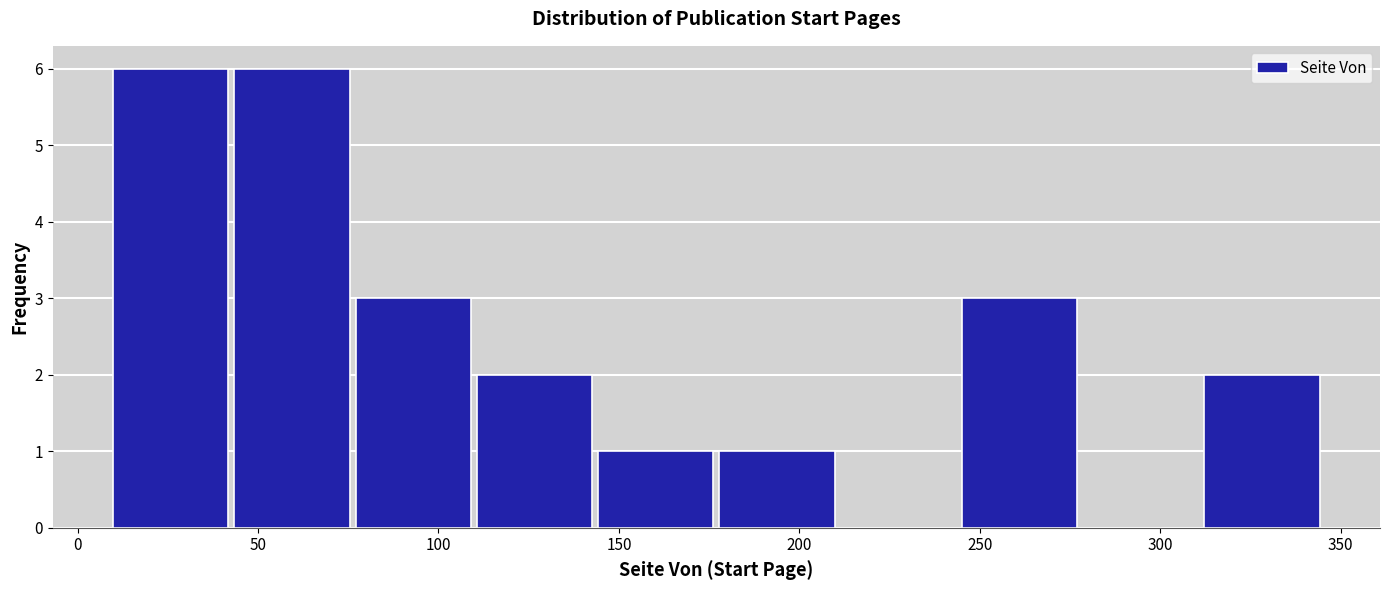

What is the height of the bar covering 110 to 145 on the x-axis? Neither the bar edges nor the heights are printed on the chart, so give them approximately, as read against the axes.

2